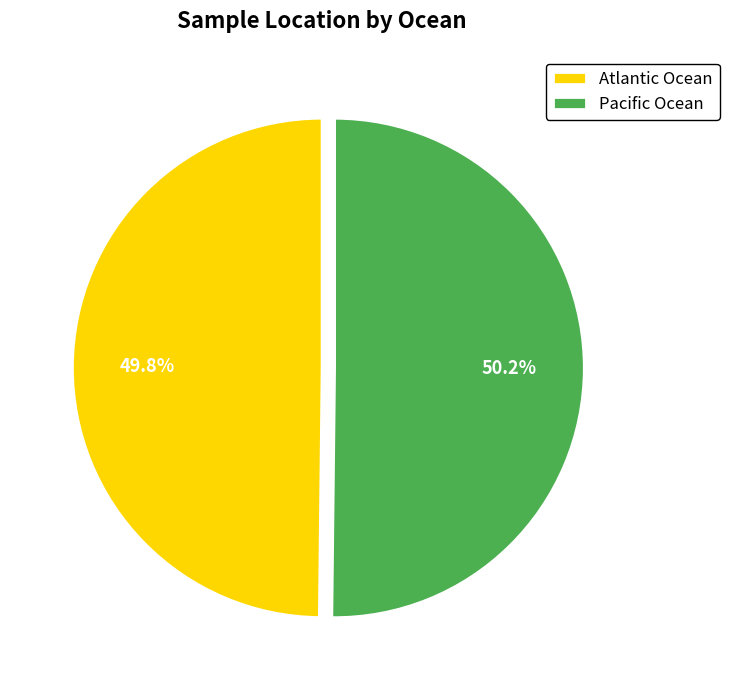

What percentage is NOT represented by Pacific Ocean?

49.8%